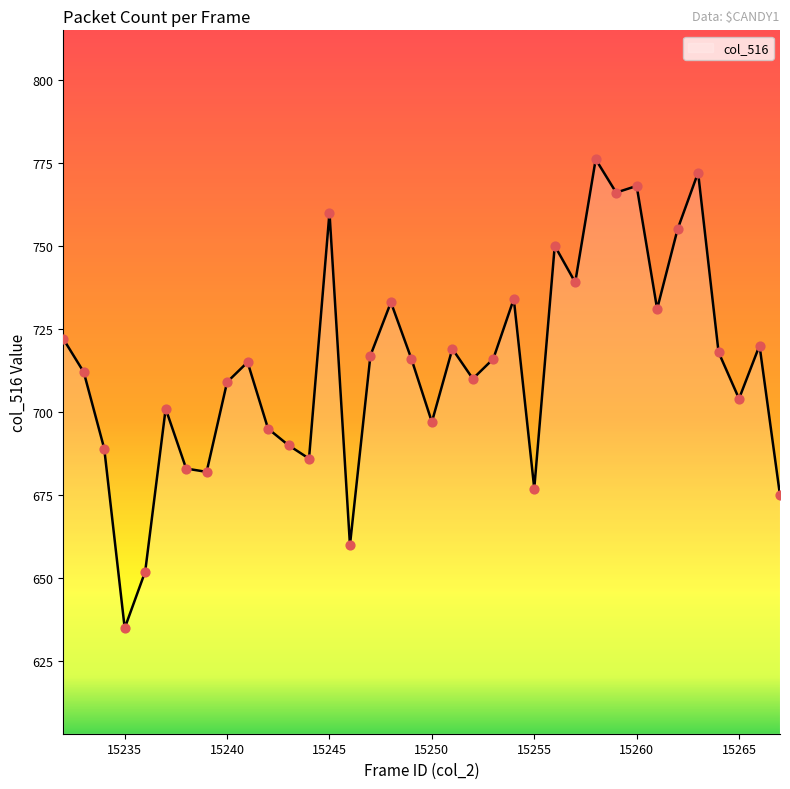

What is the maximum value shown in the chart?

776